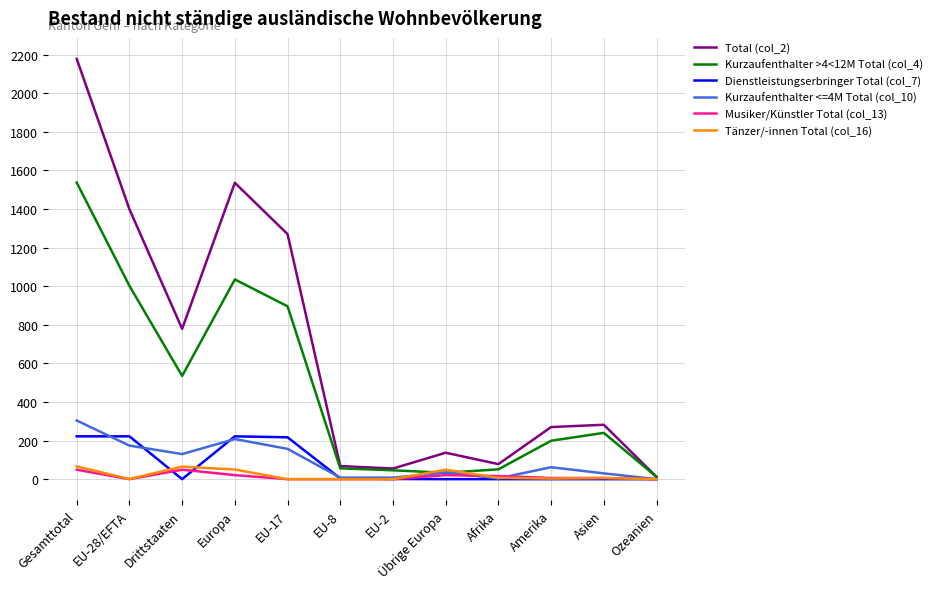

What is the total value across all series at Ozeanien?

24